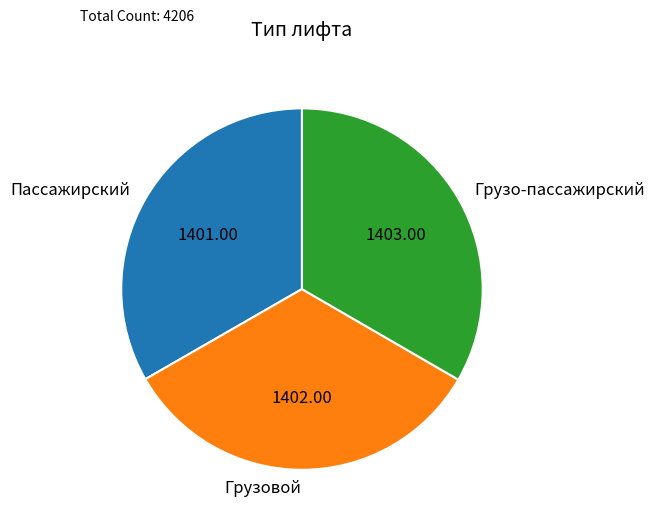

Is the sum of Грузо-пассажирский and Пассажирский greater than half?

Yes